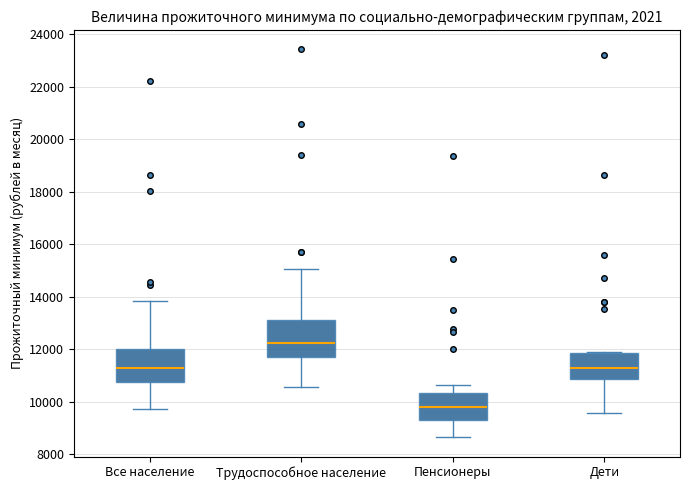

Reading left to right, read every box against the y-axis: the position of its median line, the range the box covers, and the ends of its whiskers. The values are not printed on the chart, so give them approximately, as read against the axis.

Все население: median 11200, box 10800 to 12000, whiskers 9800 to 13800
Трудоспособное население: median 12200, box 11800 to 13200, whiskers 10600 to 15000
Пенсионеры: median 9800, box 9400 to 10400, whiskers 8600 to 10600
Дети: median 11200, box 10800 to 11800, whiskers 9600 to 11800